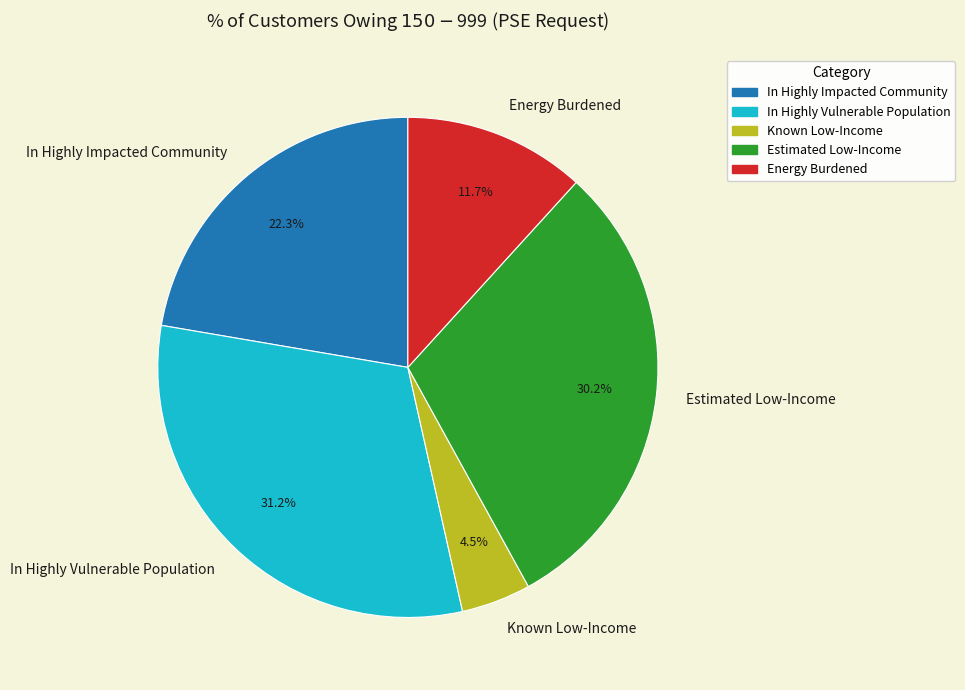

Does any single category account for the majority?

No